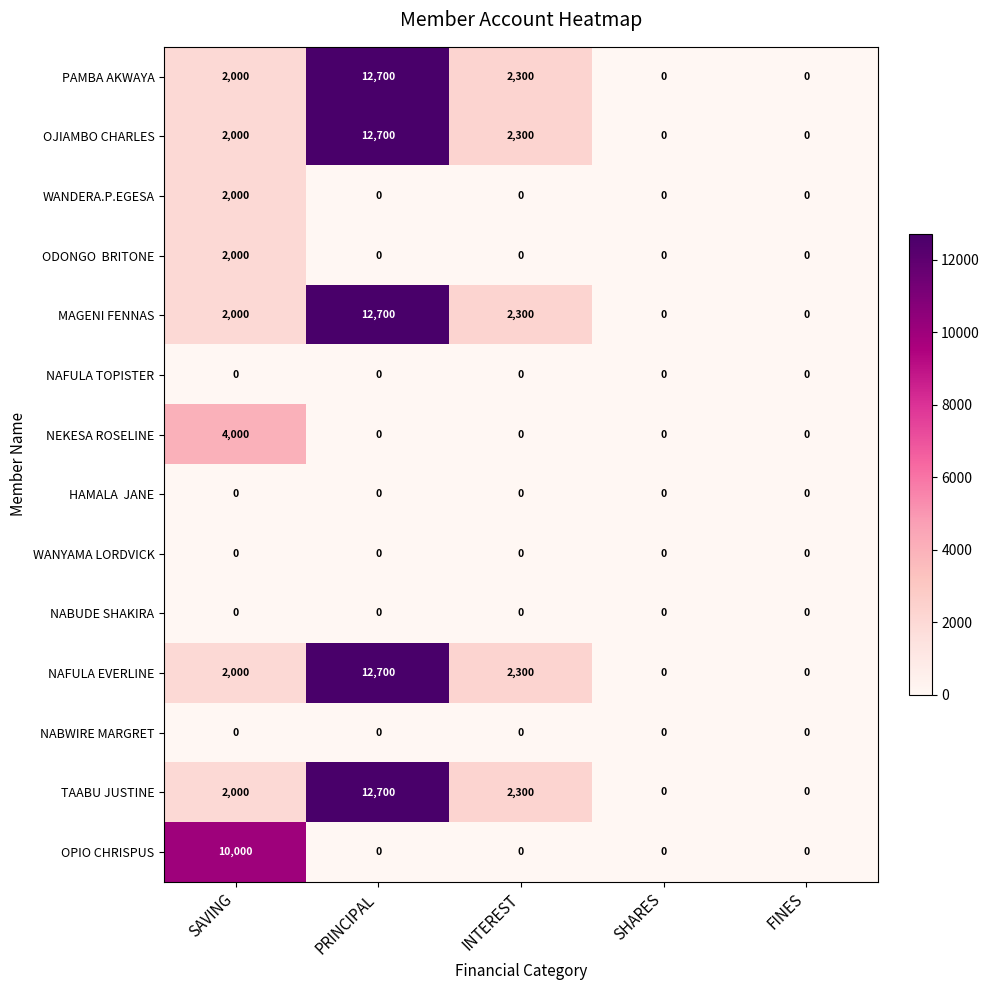

What value does the WANDERA.P.EGESA series have at SAVING, to the nearest 100?

2000